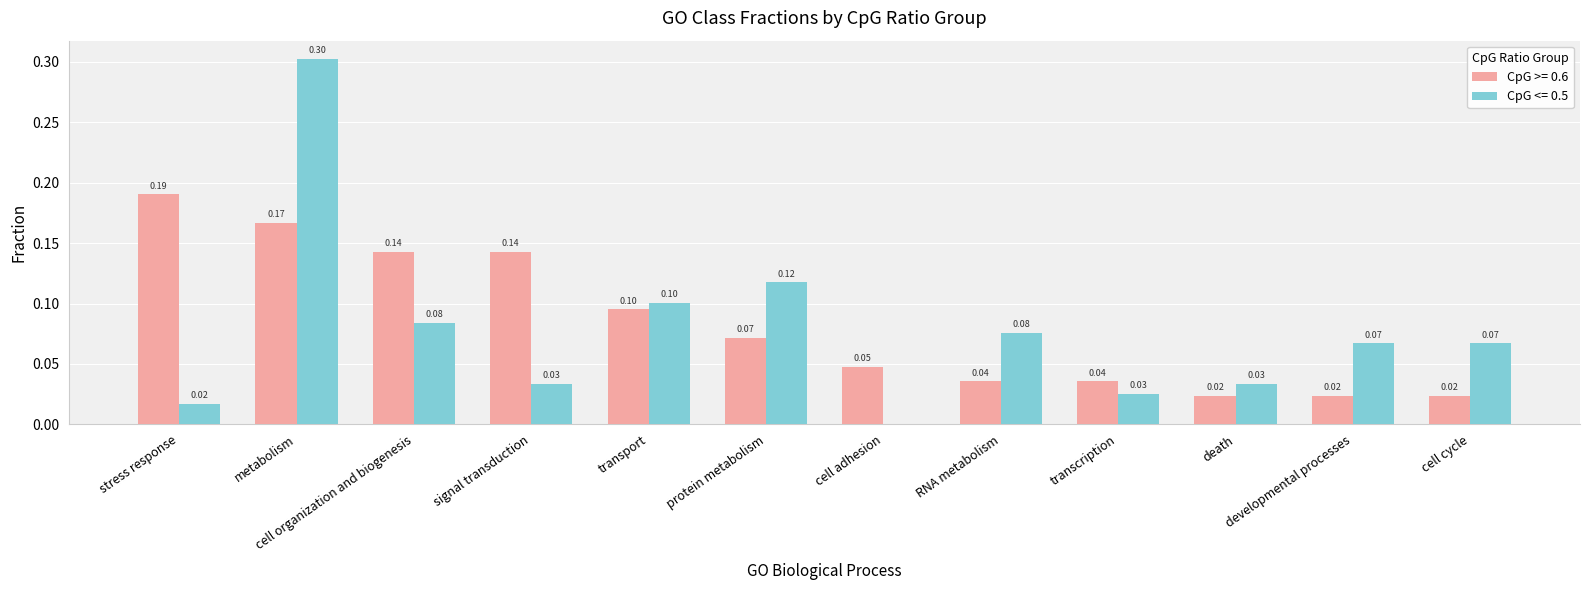

What is the sum of all CpG >= 0.6 values?

1.0